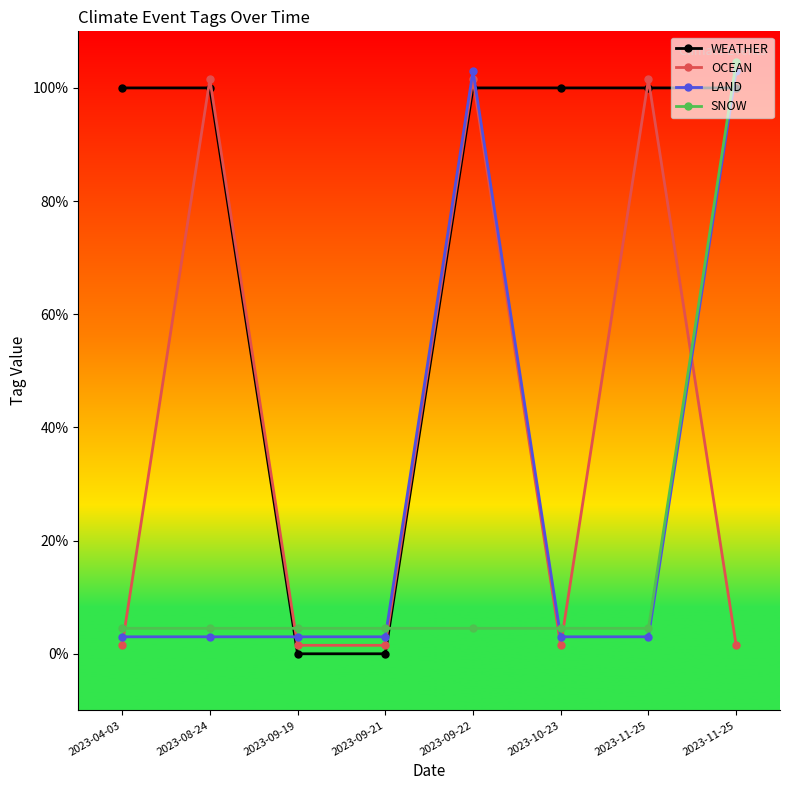

Reading left to right, transcribe all the data shown in this chart.

WEATHER: 2023-04-03=1.0	2023-08-24=1.0	2023-09-19=0.0	2023-09-21=0.0	2023-09-22=1.0	2023-10-23=1.0	2023-11-25=1.0	2023-11-25=1.0
OCEAN: 2023-04-03=0.0	2023-08-24=1.0	2023-09-19=0.0	2023-09-21=0.0	2023-09-22=1.0	2023-10-23=0.0	2023-11-25=1.0	2023-11-25=0.0
LAND: 2023-04-03=0.0	2023-08-24=0.0	2023-09-19=0.0	2023-09-21=0.0	2023-09-22=1.0	2023-10-23=0.0	2023-11-25=0.0	2023-11-25=1.0
SNOW: 2023-04-03=0.0	2023-08-24=0.0	2023-09-19=0.0	2023-09-21=0.0	2023-09-22=0.0	2023-10-23=0.0	2023-11-25=0.0	2023-11-25=1.0